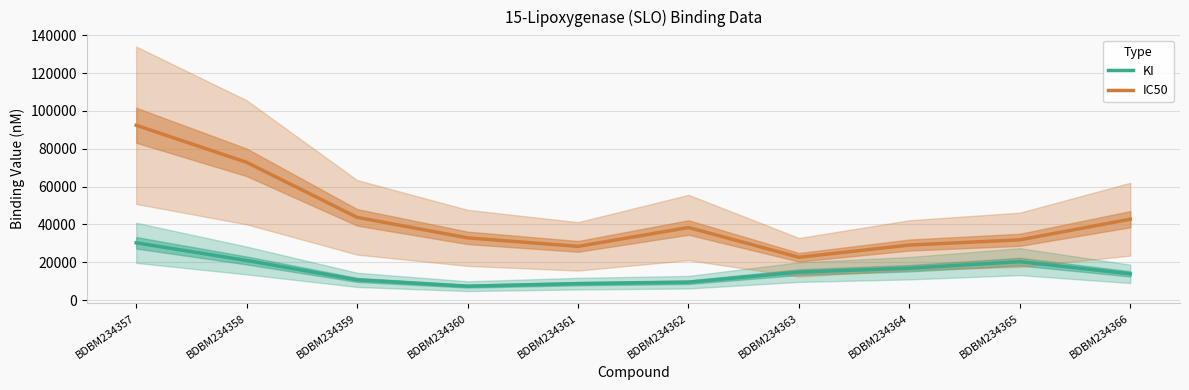

What is the difference between the highest and lowest values at BDBM234358?

51853.3